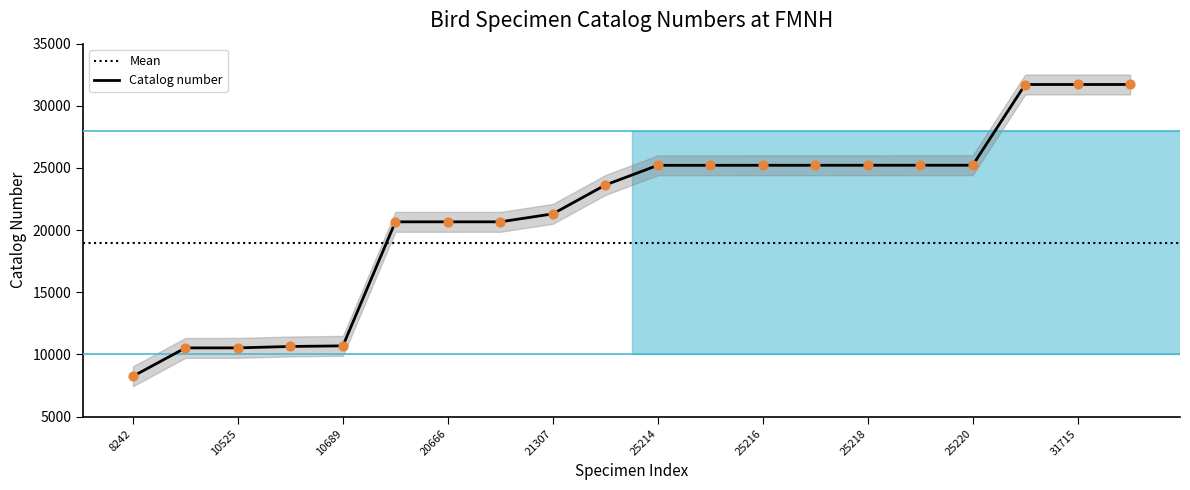

Between 20666 and 31716, which is larger?

31716